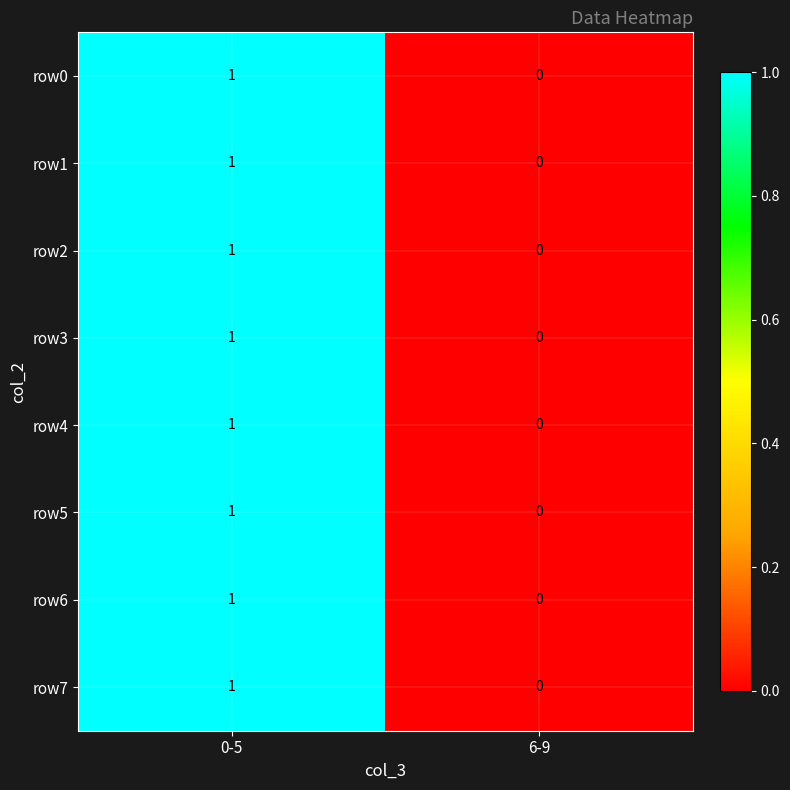

Reading left to right, what are all the values shown in this chart?

row0: 0-5=1	6-9=0
row1: 0-5=1	6-9=0
row2: 0-5=1	6-9=0
row3: 0-5=1	6-9=0
row4: 0-5=1	6-9=0
row5: 0-5=1	6-9=0
row6: 0-5=1	6-9=0
row7: 0-5=1	6-9=0